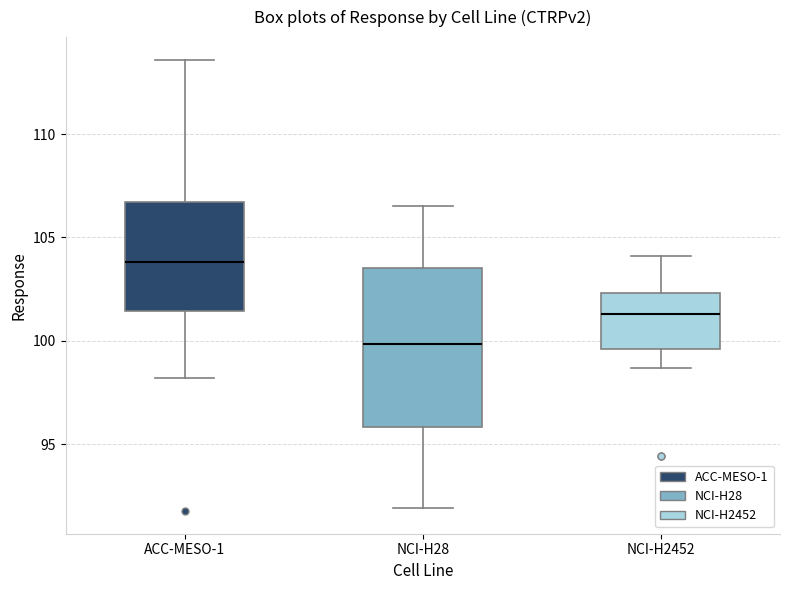

Where does the upper whisker of the box for NCI-H28 end on the y-axis? The values are not printed on the chart, so give them approximately, as read against the axis.

106.5